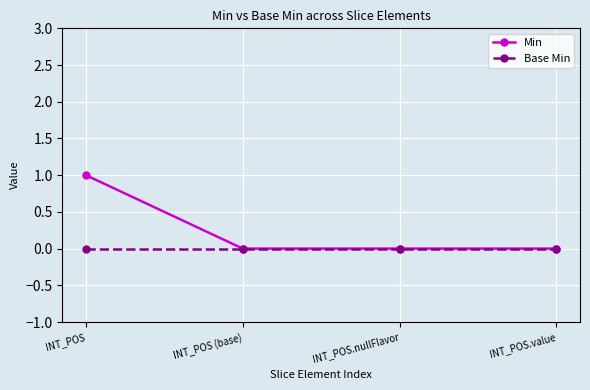

What are all the series names shown in the legend?

Min, Base Min